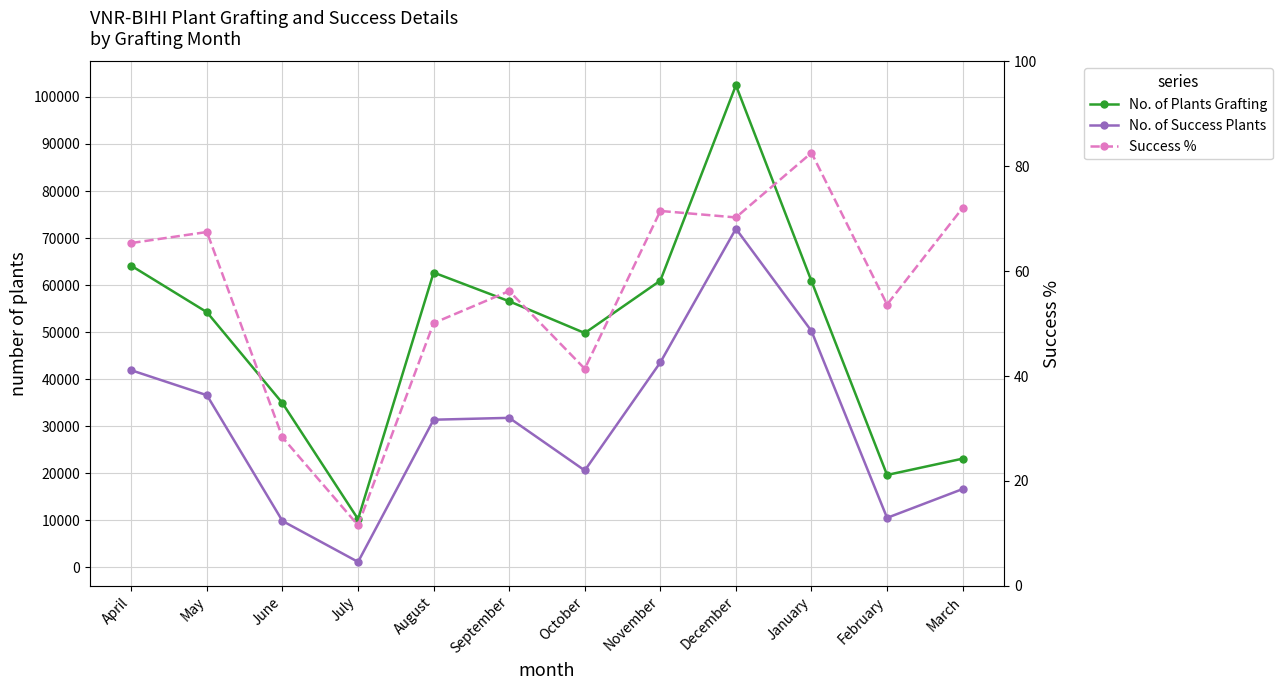

Rank the series at October from lowest to highest value.

Success %, No. of Success Plants, No. of Plants Grafting